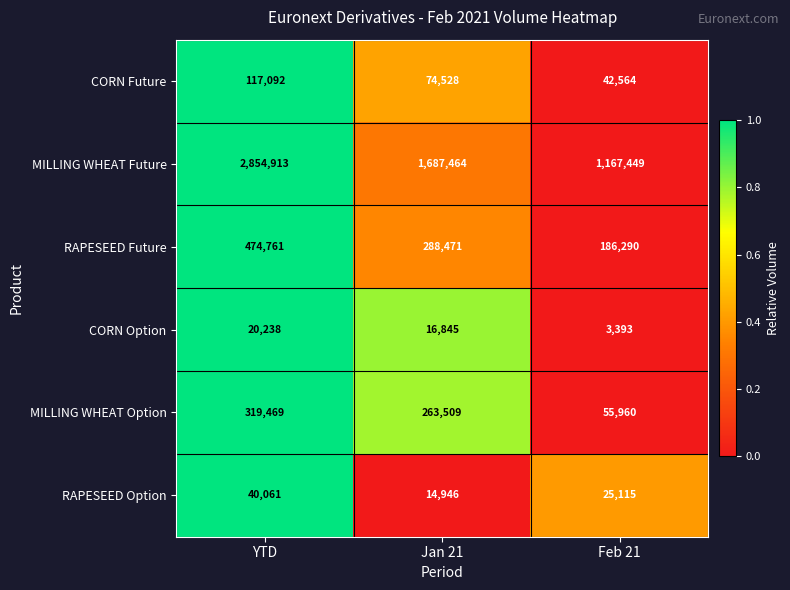

What is the difference between the highest and lowest values at Jan 21?

1672518